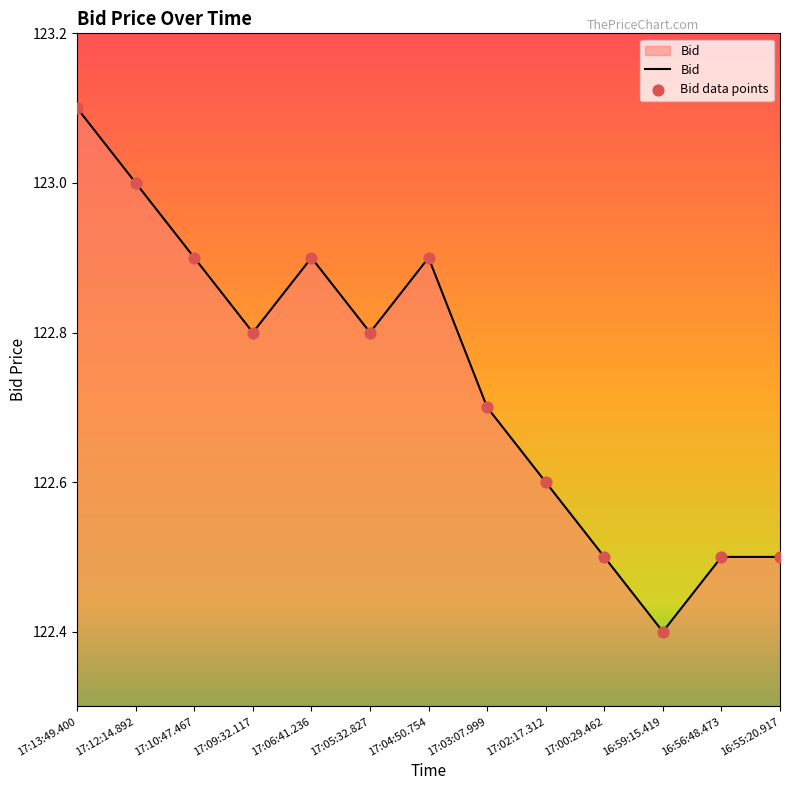

Approximately how many times larger is the value at 17:06:41.236 compared to 16:59:15.419?

1.0